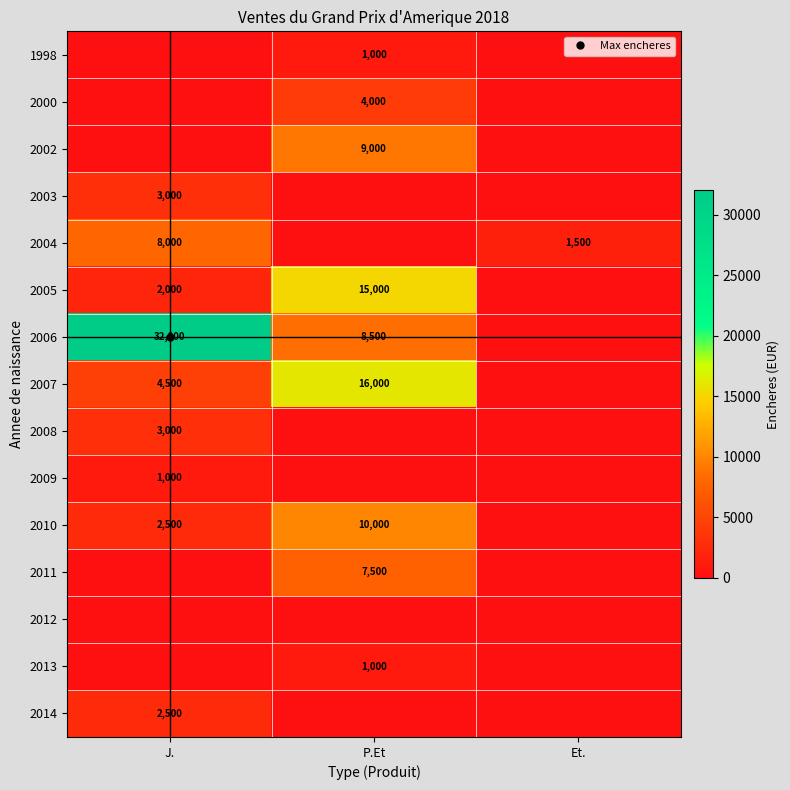

What is the maximum value shown in the chart?

32000